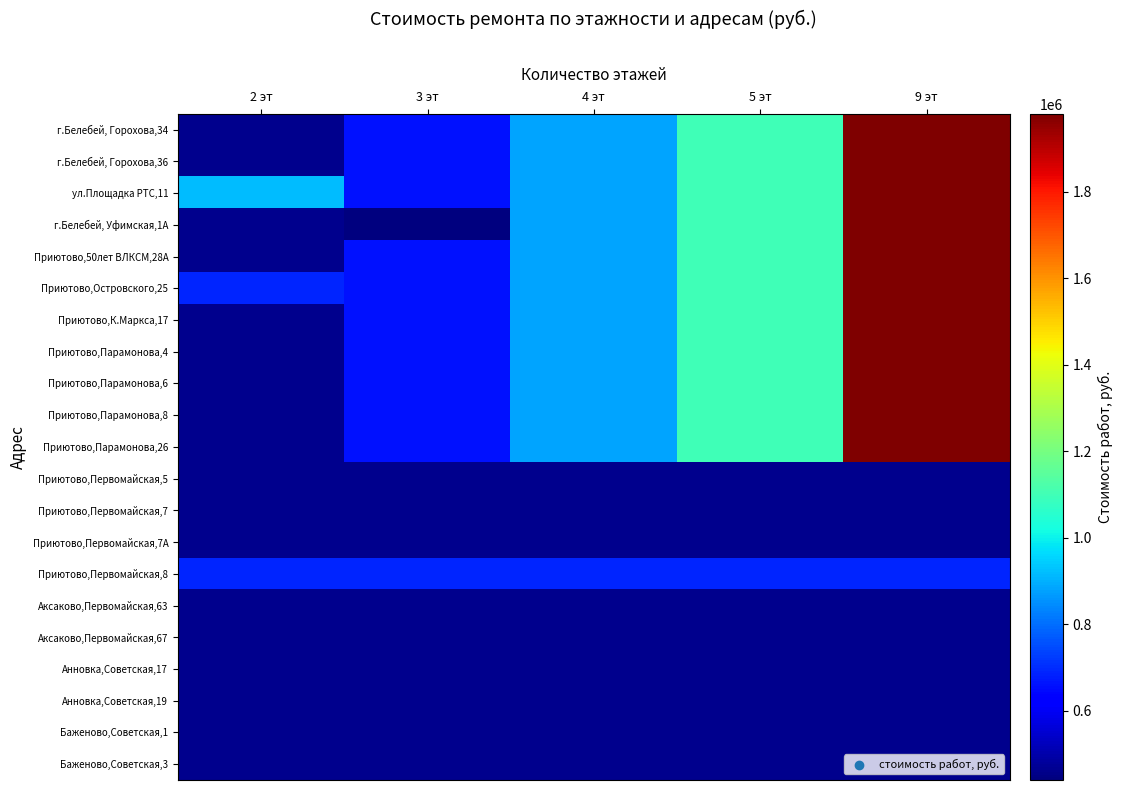

How many data points does each series have?

5